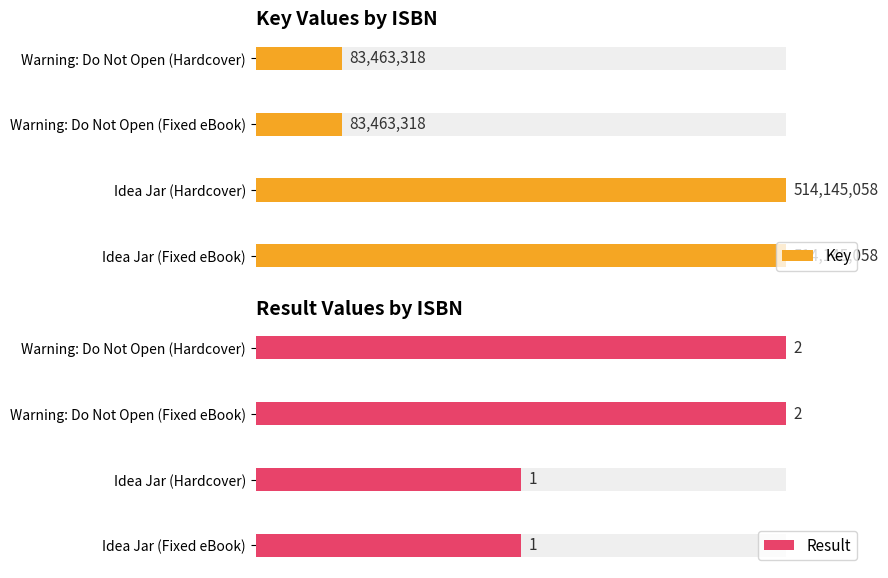

True or false: Key has a value of 24.9 at Warning: Do Not Open (Hardcover).

False